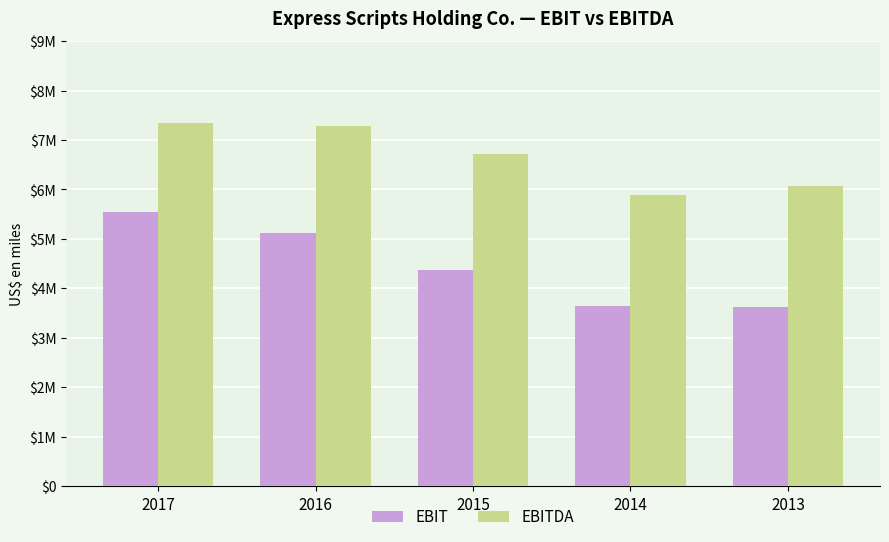

What is the sum of all EBIT values?

22298400